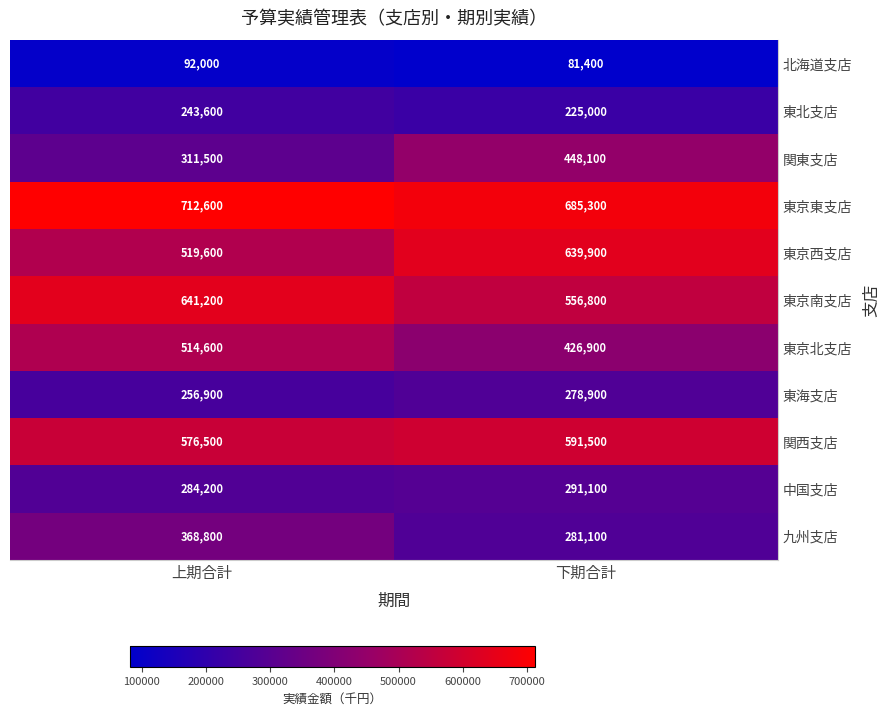

What is the average value of the 東海支店 series?

267900